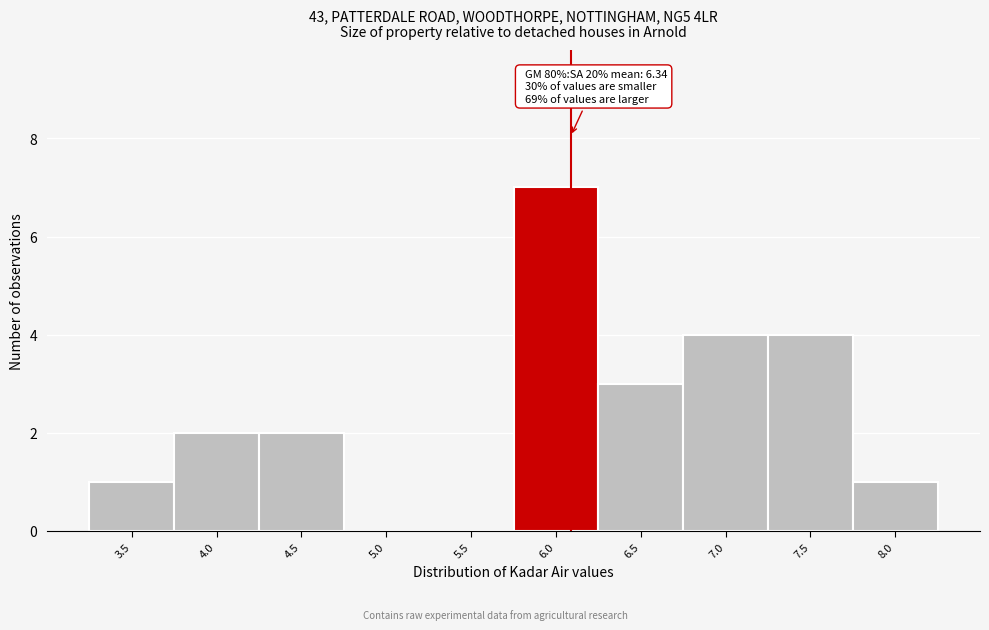

Reading left to right, what are all the values shown in this chart?

3.5=1	4.0=2	4.5=2	5.0=0	5.5=0	6.0=7	6.5=3	7.0=4	7.5=4	8.0=1